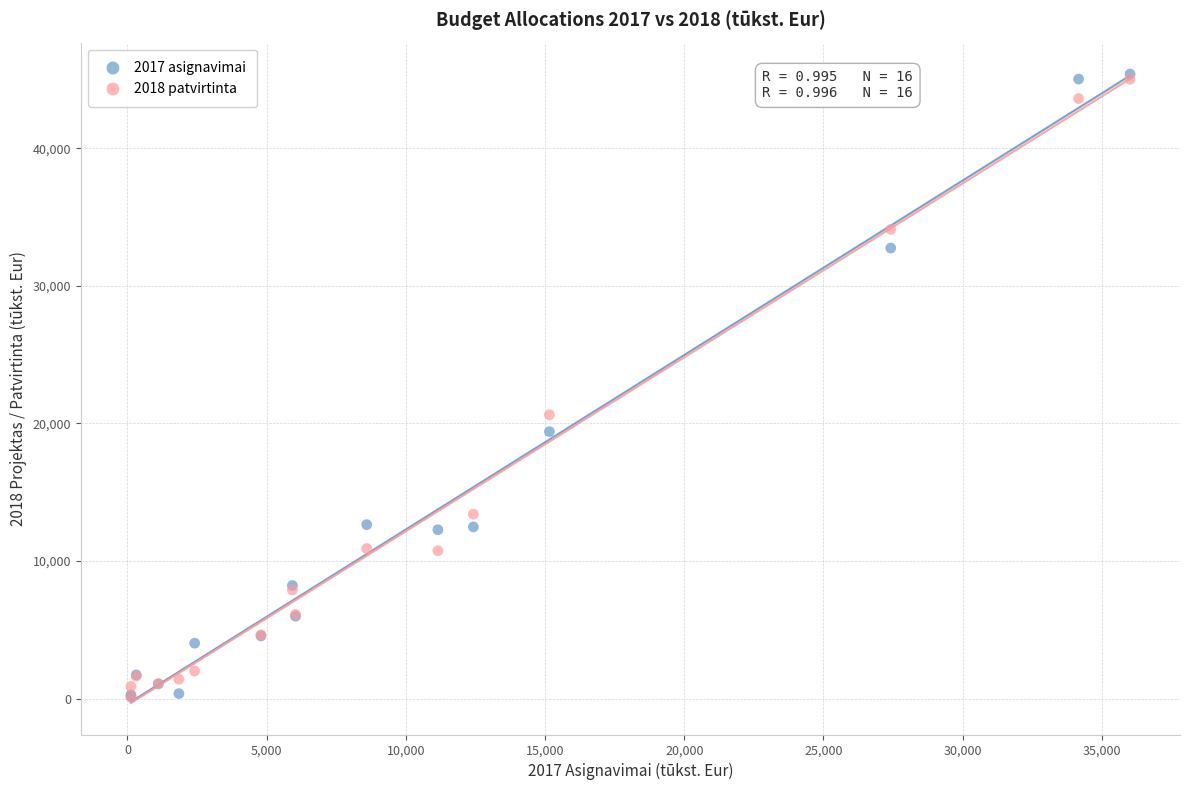

Across all series, what Y value is closest to 22756?

20626.3